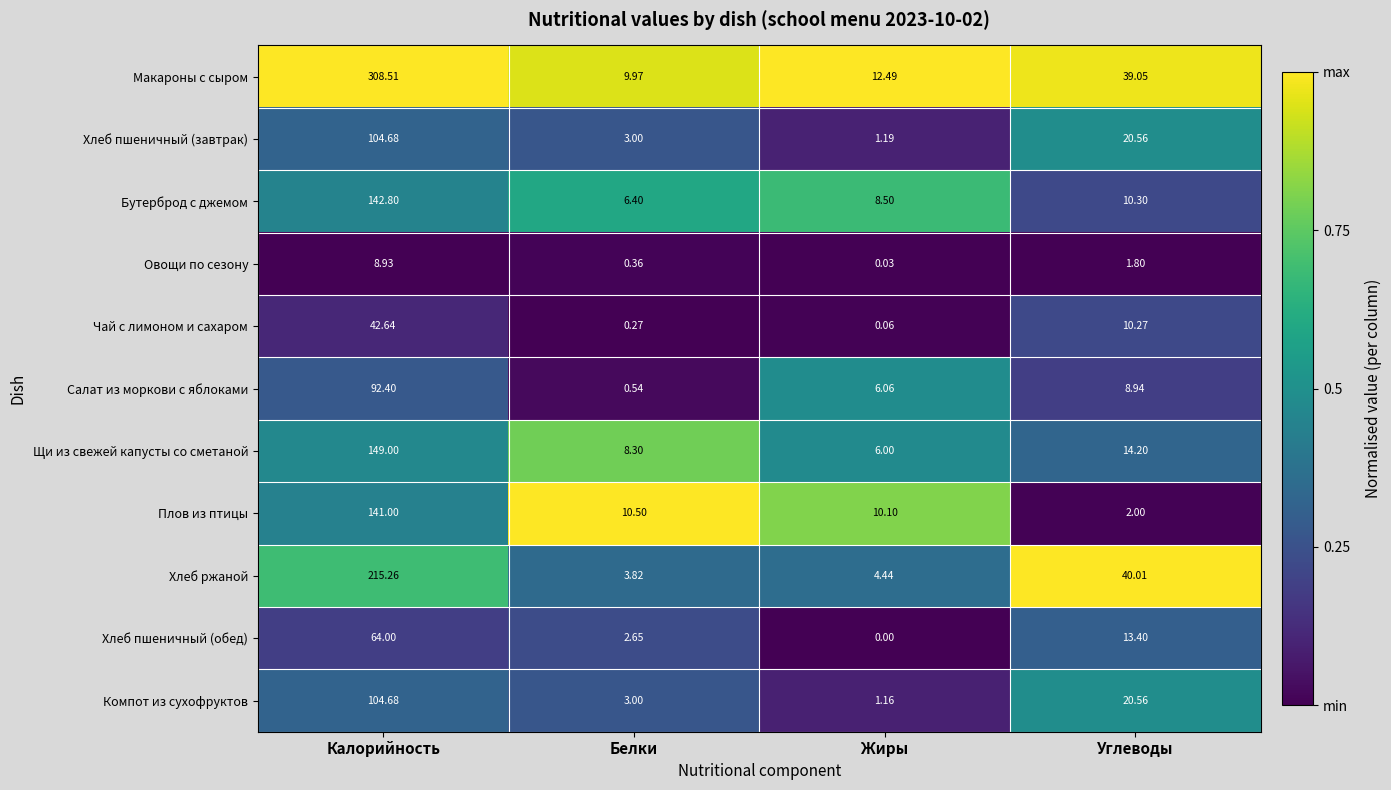

List the labels in order of Хлеб ржаной value, smallest first.

Белки, Жиры, Углеводы, Калорийность